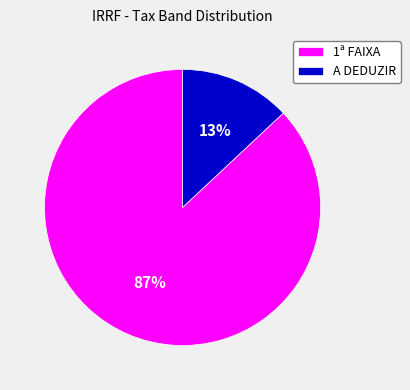

The 1ª FAIXA slice represents 78% of the pie. True or false?

False